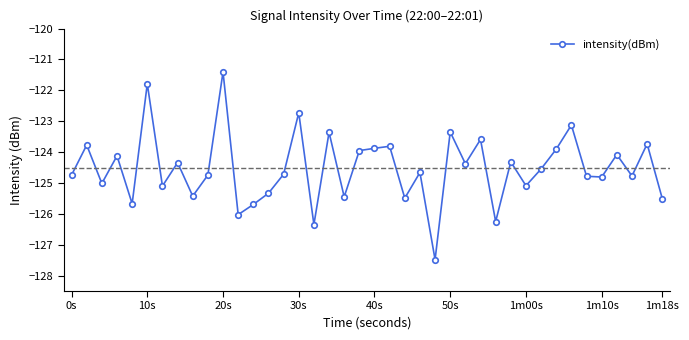

What is the minimum value shown in the chart?

-127.5